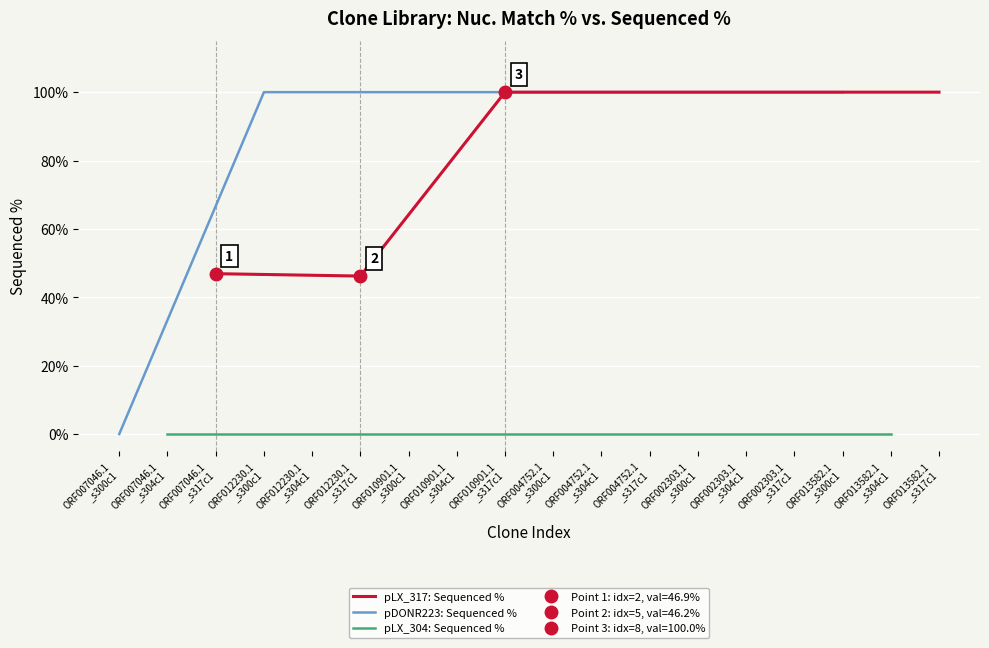

What is the minimum value for pLX_317: Sequenced %?

46.2